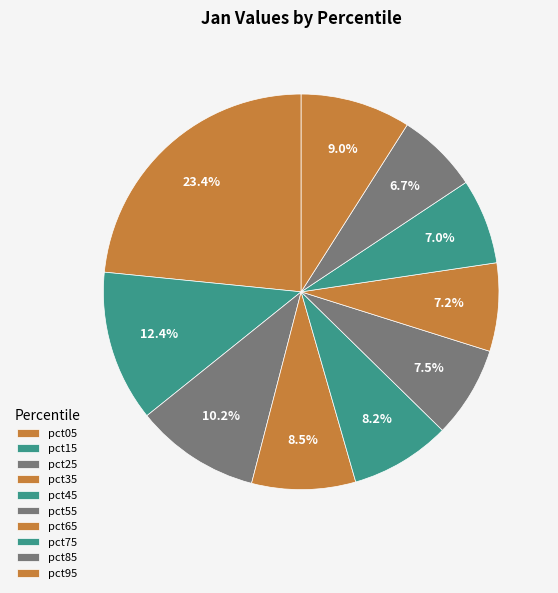

How many slices are in this pie chart?

10